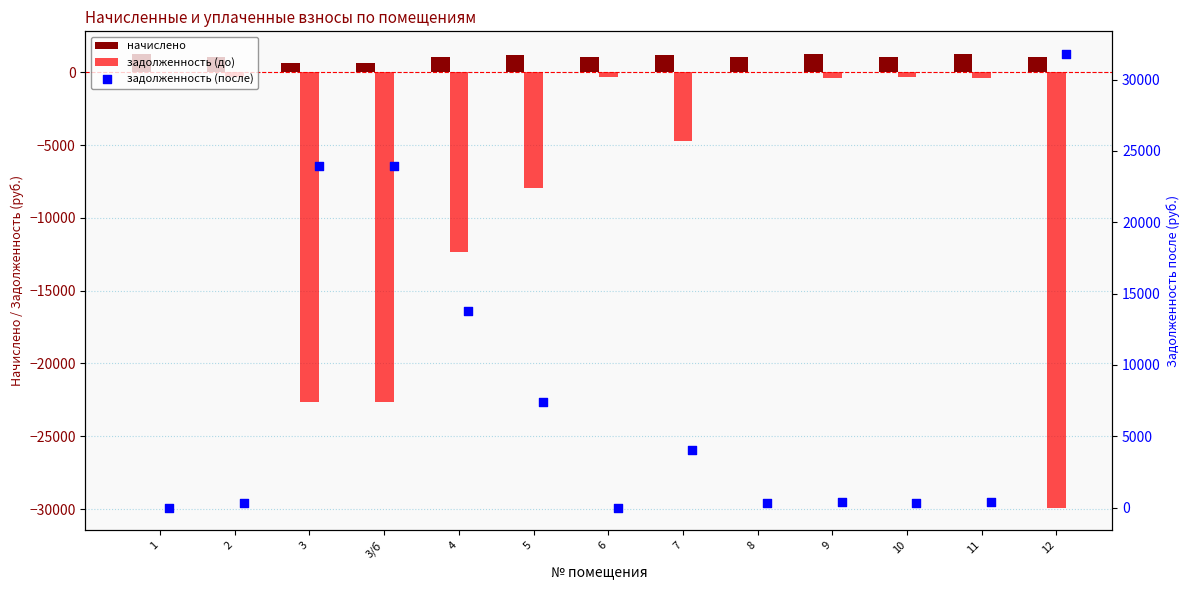

At how many categories does at least one series exceed -4334?

13